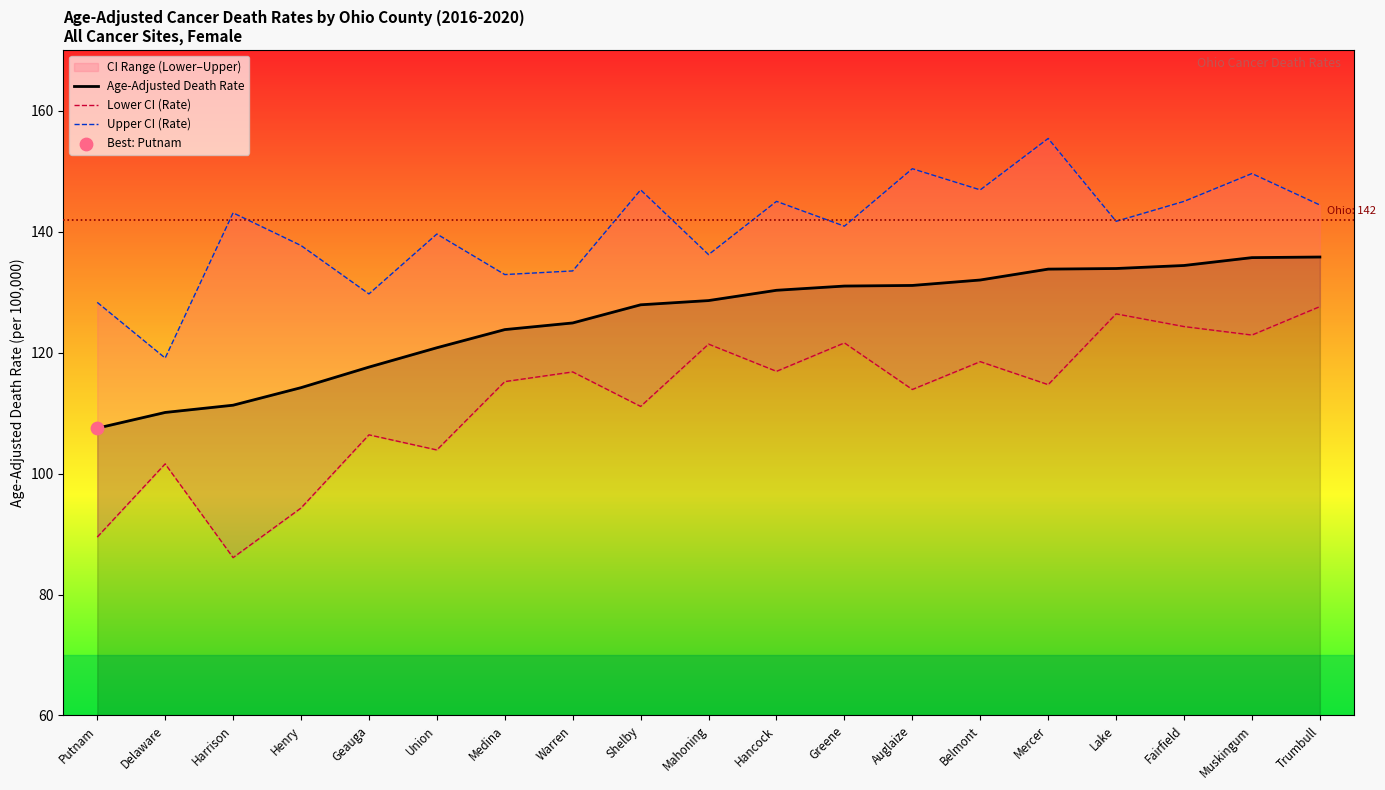

Which series contains the highest Y value?

Upper CI (Rate)